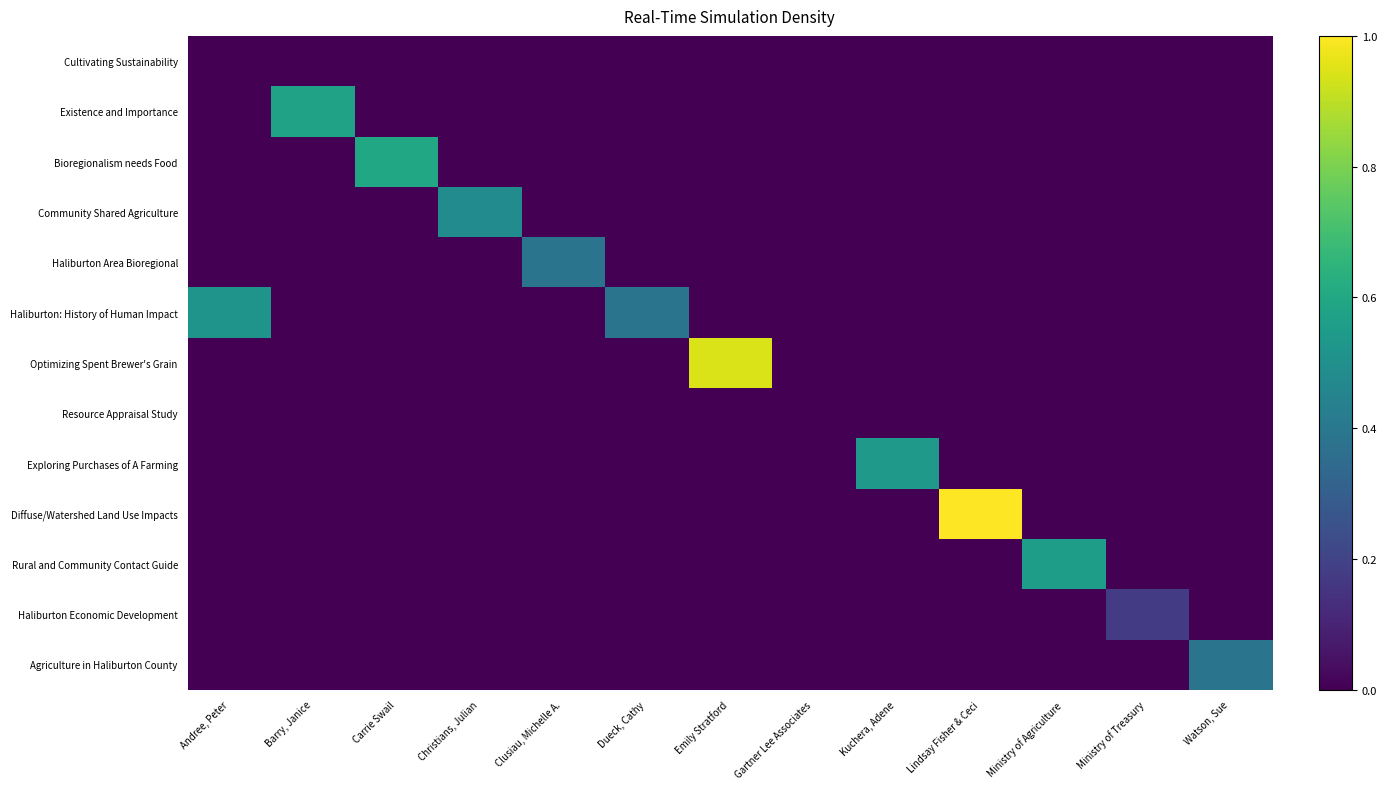

Reading right to left, list all the values displayed in this chart.

Cultivating Sustainability: Watson, Sue=0.0	Ministry of Treasury=0.0	Ministry of Agriculture=0.0	Lindsay Fisher & Ceci=0.0	Kuchera, Adene=0.0	Gartner Lee Associates=0.0	Emily Stratford=0.0	Dueck, Cathy=0.0	Clusiau, Michelle A.=0.0	Christians, Julian=0.0	Carrie Swail=0.0	Barry, Janice=0.0	Andree, Peter=0.0
Existence and Importance: Watson, Sue=0.0	Ministry of Treasury=0.0	Ministry of Agriculture=0.0	Lindsay Fisher & Ceci=0.0	Kuchera, Adene=0.0	Gartner Lee Associates=0.0	Emily Stratford=0.0	Dueck, Cathy=0.0	Clusiau, Michelle A.=0.0	Christians, Julian=0.0	Carrie Swail=0.0	Barry, Janice=0.6	Andree, Peter=0.0
Bioregionalism needs Food: Watson, Sue=0.0	Ministry of Treasury=0.0	Ministry of Agriculture=0.0	Lindsay Fisher & Ceci=0.0	Kuchera, Adene=0.0	Gartner Lee Associates=0.0	Emily Stratford=0.0	Dueck, Cathy=0.0	Clusiau, Michelle A.=0.0	Christians, Julian=0.0	Carrie Swail=0.6	Barry, Janice=0.0	Andree, Peter=0.0
Community Shared Agriculture: Watson, Sue=0.0	Ministry of Treasury=0.0	Ministry of Agriculture=0.0	Lindsay Fisher & Ceci=0.0	Kuchera, Adene=0.0	Gartner Lee Associates=0.0	Emily Stratford=0.0	Dueck, Cathy=0.0	Clusiau, Michelle A.=0.0	Christians, Julian=0.5	Carrie Swail=0.0	Barry, Janice=0.0	Andree, Peter=0.0
Haliburton Area Bioregional: Watson, Sue=0.0	Ministry of Treasury=0.0	Ministry of Agriculture=0.0	Lindsay Fisher & Ceci=0.0	Kuchera, Adene=0.0	Gartner Lee Associates=0.0	Emily Stratford=0.0	Dueck, Cathy=0.0	Clusiau, Michelle A.=0.4	Christians, Julian=0.0	Carrie Swail=0.0	Barry, Janice=0.0	Andree, Peter=0.0
Haliburton: History of Human Impact: Watson, Sue=0.0	Ministry of Treasury=0.0	Ministry of Agriculture=0.0	Lindsay Fisher & Ceci=0.0	Kuchera, Adene=0.0	Gartner Lee Associates=0.0	Emily Stratford=0.0	Dueck, Cathy=0.4	Clusiau, Michelle A.=0.0	Christians, Julian=0.0	Carrie Swail=0.0	Barry, Janice=0.0	Andree, Peter=0.5
Optimizing Spent Brewer's Grain: Watson, Sue=0.0	Ministry of Treasury=0.0	Ministry of Agriculture=0.0	Lindsay Fisher & Ceci=0.0	Kuchera, Adene=0.0	Gartner Lee Associates=0.0	Emily Stratford=0.9	Dueck, Cathy=0.0	Clusiau, Michelle A.=0.0	Christians, Julian=0.0	Carrie Swail=0.0	Barry, Janice=0.0	Andree, Peter=0.0
Resource Appraisal Study: Watson, Sue=0.0	Ministry of Treasury=0.0	Ministry of Agriculture=0.0	Lindsay Fisher & Ceci=0.0	Kuchera, Adene=0.0	Gartner Lee Associates=0.0	Emily Stratford=0.0	Dueck, Cathy=0.0	Clusiau, Michelle A.=0.0	Christians, Julian=0.0	Carrie Swail=0.0	Barry, Janice=0.0	Andree, Peter=0.0
Exploring Purchases of A Farming: Watson, Sue=0.0	Ministry of Treasury=0.0	Ministry of Agriculture=0.0	Lindsay Fisher & Ceci=0.0	Kuchera, Adene=0.5	Gartner Lee Associates=0.0	Emily Stratford=0.0	Dueck, Cathy=0.0	Clusiau, Michelle A.=0.0	Christians, Julian=0.0	Carrie Swail=0.0	Barry, Janice=0.0	Andree, Peter=0.0
Diffuse/Watershed Land Use Impacts: Watson, Sue=0.0	Ministry of Treasury=0.0	Ministry of Agriculture=0.0	Lindsay Fisher & Ceci=1.0	Kuchera, Adene=0.0	Gartner Lee Associates=0.0	Emily Stratford=0.0	Dueck, Cathy=0.0	Clusiau, Michelle A.=0.0	Christians, Julian=0.0	Carrie Swail=0.0	Barry, Janice=0.0	Andree, Peter=0.0
Rural and Community Contact Guide: Watson, Sue=0.0	Ministry of Treasury=0.0	Ministry of Agriculture=0.6	Lindsay Fisher & Ceci=0.0	Kuchera, Adene=0.0	Gartner Lee Associates=0.0	Emily Stratford=0.0	Dueck, Cathy=0.0	Clusiau, Michelle A.=0.0	Christians, Julian=0.0	Carrie Swail=0.0	Barry, Janice=0.0	Andree, Peter=0.0
Haliburton Economic Development: Watson, Sue=0.0	Ministry of Treasury=0.2	Ministry of Agriculture=0.0	Lindsay Fisher & Ceci=0.0	Kuchera, Adene=0.0	Gartner Lee Associates=0.0	Emily Stratford=0.0	Dueck, Cathy=0.0	Clusiau, Michelle A.=0.0	Christians, Julian=0.0	Carrie Swail=0.0	Barry, Janice=0.0	Andree, Peter=0.0
Agriculture in Haliburton County: Watson, Sue=0.4	Ministry of Treasury=0.0	Ministry of Agriculture=0.0	Lindsay Fisher & Ceci=0.0	Kuchera, Adene=0.0	Gartner Lee Associates=0.0	Emily Stratford=0.0	Dueck, Cathy=0.0	Clusiau, Michelle A.=0.0	Christians, Julian=0.0	Carrie Swail=0.0	Barry, Janice=0.0	Andree, Peter=0.0